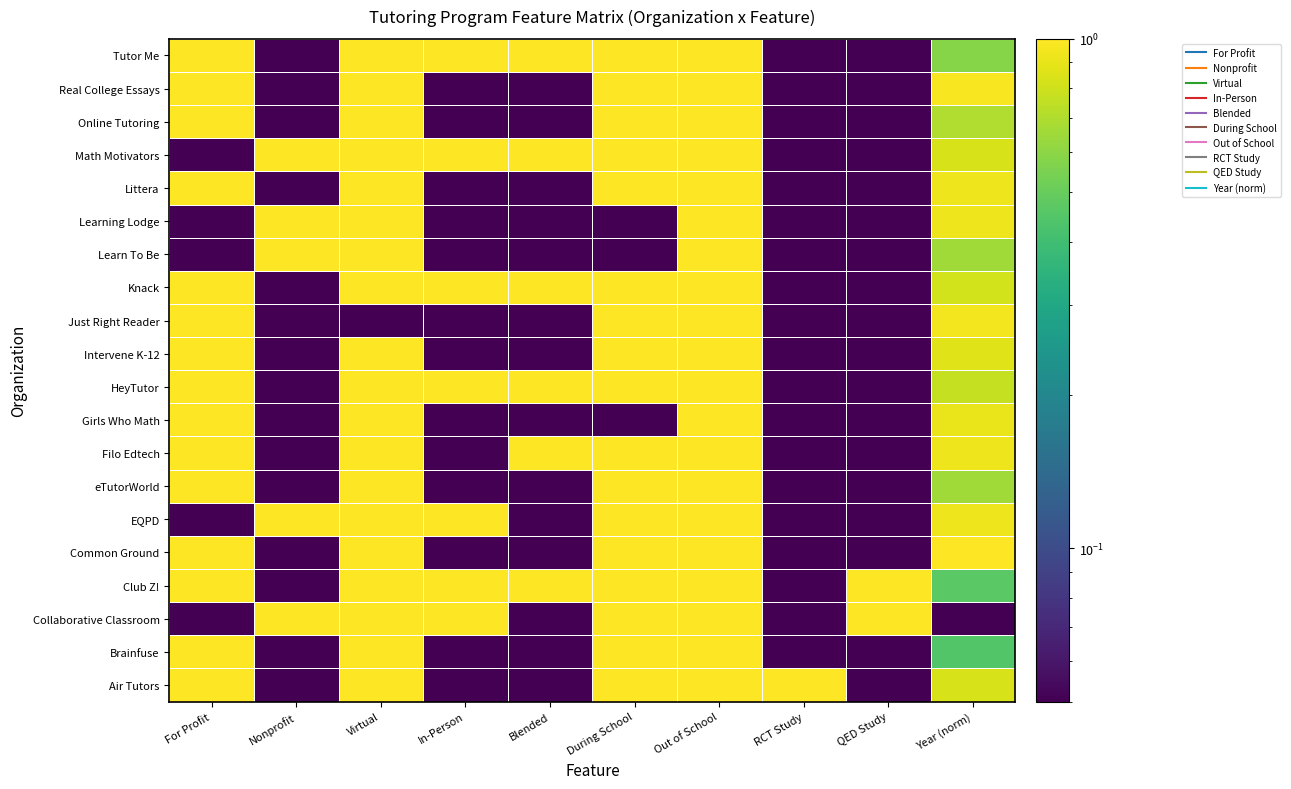

Which category has the highest value across all series?

For Profit